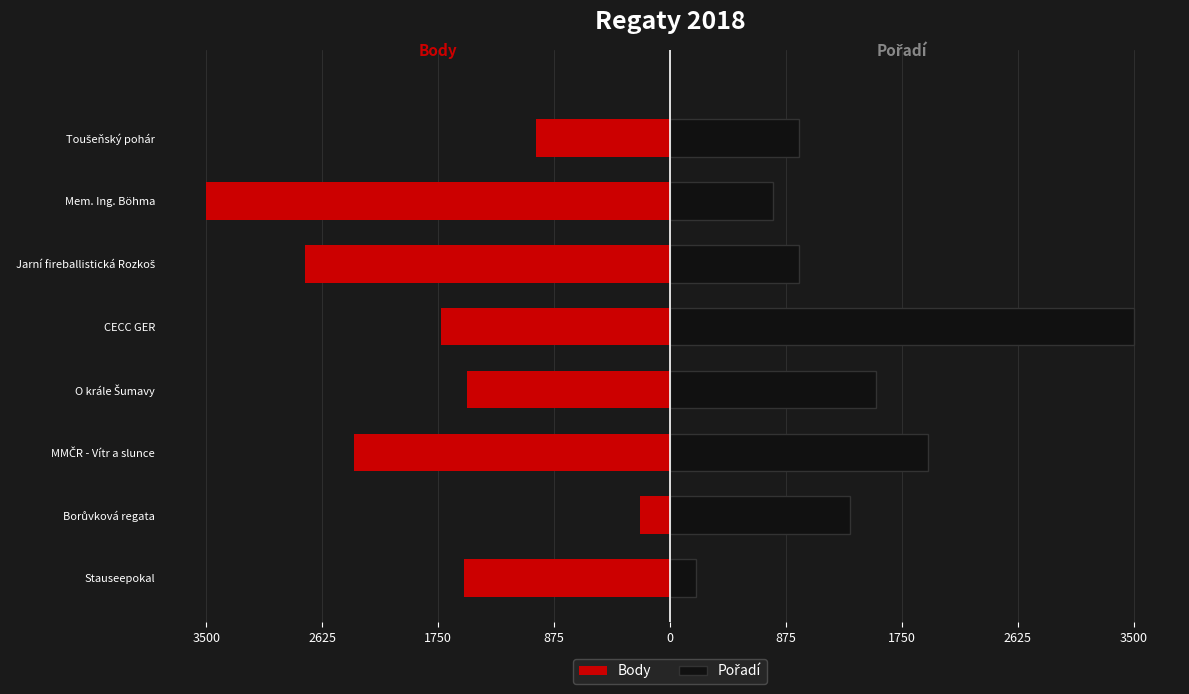

At how many categories does at least one series exceed -289?

8